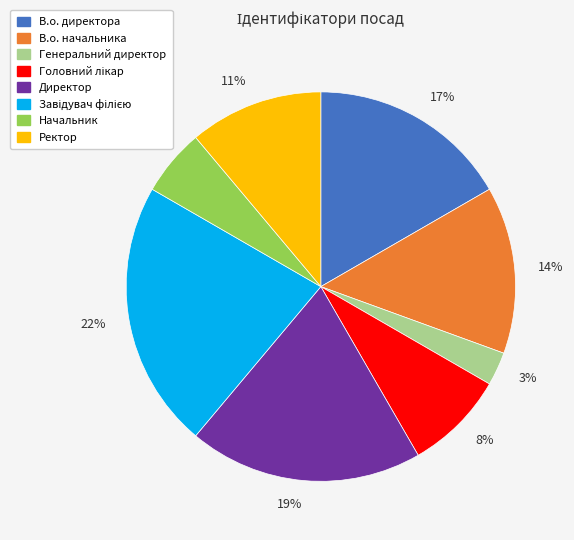

What is the smallest slice in the pie chart?

3%